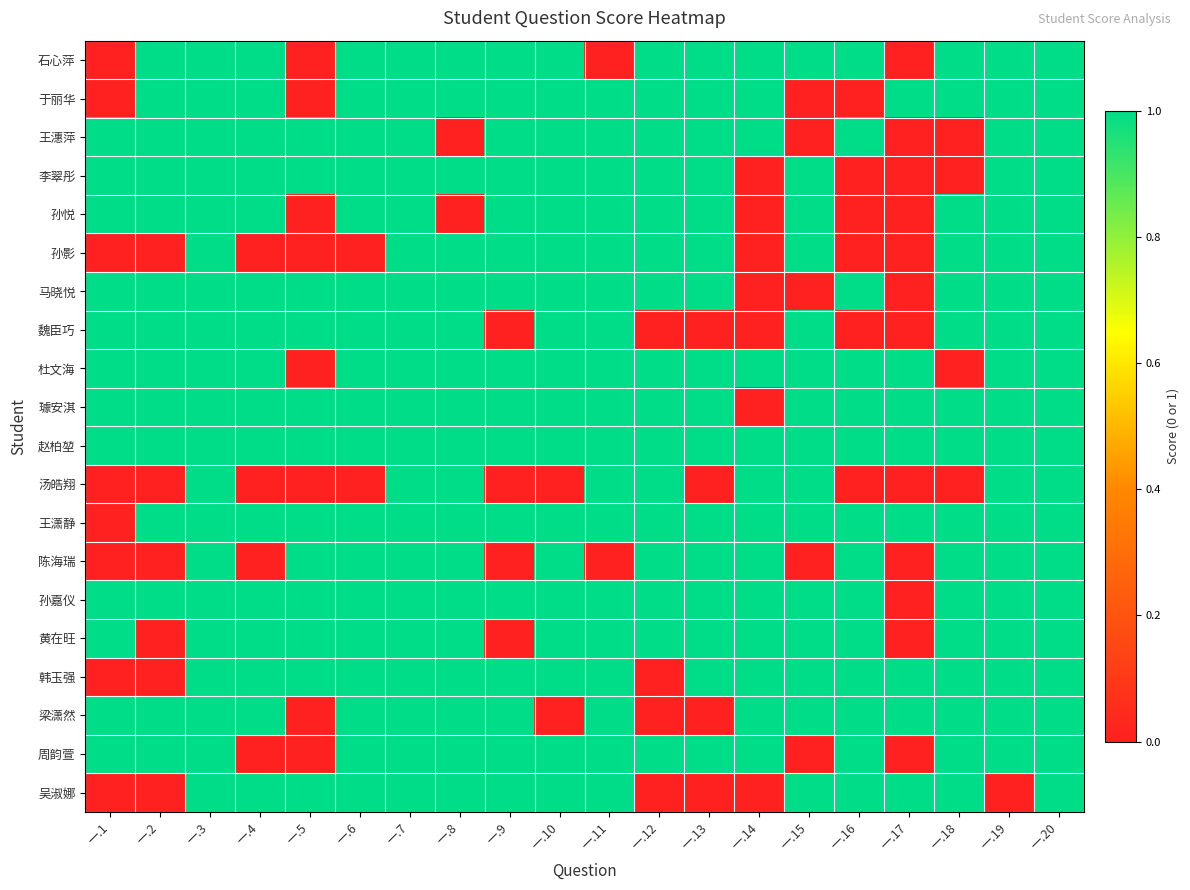

Reading left to right, what are all the values shown in this chart?

石心萍: 一.1=0	一.2=1	一.3=1	一.4=1	一.5=0	一.6=1	一.7=1	一.8=1	一.9=1	一.10=1	一.11=0	一.12=1	一.13=1	一.14=1	一.15=1	一.16=1	一.17=0	一.18=1	一.19=1	一.20=1
于丽华: 一.1=0	一.2=1	一.3=1	一.4=1	一.5=0	一.6=1	一.7=1	一.8=1	一.9=1	一.10=1	一.11=1	一.12=1	一.13=1	一.14=1	一.15=0	一.16=0	一.17=1	一.18=1	一.19=1	一.20=1
王潓萍: 一.1=1	一.2=1	一.3=1	一.4=1	一.5=1	一.6=1	一.7=1	一.8=0	一.9=1	一.10=1	一.11=1	一.12=1	一.13=1	一.14=1	一.15=0	一.16=1	一.17=0	一.18=0	一.19=1	一.20=1
李翠彤: 一.1=1	一.2=1	一.3=1	一.4=1	一.5=1	一.6=1	一.7=1	一.8=1	一.9=1	一.10=1	一.11=1	一.12=1	一.13=1	一.14=0	一.15=1	一.16=0	一.17=0	一.18=0	一.19=1	一.20=1
孙悦: 一.1=1	一.2=1	一.3=1	一.4=1	一.5=0	一.6=1	一.7=1	一.8=0	一.9=1	一.10=1	一.11=1	一.12=1	一.13=1	一.14=0	一.15=1	一.16=0	一.17=0	一.18=1	一.19=1	一.20=1
孙影: 一.1=0	一.2=0	一.3=1	一.4=0	一.5=0	一.6=0	一.7=1	一.8=1	一.9=1	一.10=1	一.11=1	一.12=1	一.13=1	一.14=0	一.15=1	一.16=0	一.17=0	一.18=1	一.19=1	一.20=1
马晓悦: 一.1=1	一.2=1	一.3=1	一.4=1	一.5=1	一.6=1	一.7=1	一.8=1	一.9=1	一.10=1	一.11=1	一.12=1	一.13=1	一.14=0	一.15=0	一.16=1	一.17=0	一.18=1	一.19=1	一.20=1
魏臣巧: 一.1=1	一.2=1	一.3=1	一.4=1	一.5=1	一.6=1	一.7=1	一.8=1	一.9=0	一.10=1	一.11=1	一.12=0	一.13=0	一.14=0	一.15=1	一.16=0	一.17=0	一.18=1	一.19=1	一.20=1
杜文海: 一.1=1	一.2=1	一.3=1	一.4=1	一.5=0	一.6=1	一.7=1	一.8=1	一.9=1	一.10=1	一.11=1	一.12=1	一.13=1	一.14=1	一.15=1	一.16=1	一.17=1	一.18=0	一.19=1	一.20=1
璩安淇: 一.1=1	一.2=1	一.3=1	一.4=1	一.5=1	一.6=1	一.7=1	一.8=1	一.9=1	一.10=1	一.11=1	一.12=1	一.13=1	一.14=0	一.15=1	一.16=1	一.17=1	一.18=1	一.19=1	一.20=1
赵柏堃: 一.1=1	一.2=1	一.3=1	一.4=1	一.5=1	一.6=1	一.7=1	一.8=1	一.9=1	一.10=1	一.11=1	一.12=1	一.13=1	一.14=1	一.15=1	一.16=1	一.17=1	一.18=1	一.19=1	一.20=1
汤皓翔: 一.1=0	一.2=0	一.3=1	一.4=0	一.5=0	一.6=0	一.7=1	一.8=1	一.9=0	一.10=0	一.11=1	一.12=1	一.13=0	一.14=1	一.15=1	一.16=0	一.17=0	一.18=0	一.19=1	一.20=1
王潇静: 一.1=0	一.2=1	一.3=1	一.4=1	一.5=1	一.6=1	一.7=1	一.8=1	一.9=1	一.10=1	一.11=1	一.12=1	一.13=1	一.14=1	一.15=1	一.16=1	一.17=1	一.18=1	一.19=1	一.20=1
陈海瑞: 一.1=0	一.2=0	一.3=1	一.4=0	一.5=1	一.6=1	一.7=1	一.8=1	一.9=0	一.10=1	一.11=0	一.12=1	一.13=1	一.14=1	一.15=0	一.16=1	一.17=0	一.18=1	一.19=1	一.20=1
孙嘉仪: 一.1=1	一.2=1	一.3=1	一.4=1	一.5=1	一.6=1	一.7=1	一.8=1	一.9=1	一.10=1	一.11=1	一.12=1	一.13=1	一.14=1	一.15=1	一.16=1	一.17=0	一.18=1	一.19=1	一.20=1
黄在旺: 一.1=1	一.2=0	一.3=1	一.4=1	一.5=1	一.6=1	一.7=1	一.8=1	一.9=0	一.10=1	一.11=1	一.12=1	一.13=1	一.14=1	一.15=1	一.16=1	一.17=0	一.18=1	一.19=1	一.20=1
韩玉强: 一.1=0	一.2=0	一.3=1	一.4=1	一.5=1	一.6=1	一.7=1	一.8=1	一.9=1	一.10=1	一.11=1	一.12=0	一.13=1	一.14=1	一.15=1	一.16=1	一.17=1	一.18=1	一.19=1	一.20=1
梁潇然: 一.1=1	一.2=1	一.3=1	一.4=1	一.5=0	一.6=1	一.7=1	一.8=1	一.9=1	一.10=0	一.11=1	一.12=0	一.13=0	一.14=1	一.15=1	一.16=1	一.17=1	一.18=1	一.19=1	一.20=1
周韵萱: 一.1=1	一.2=1	一.3=1	一.4=0	一.5=0	一.6=1	一.7=1	一.8=1	一.9=1	一.10=1	一.11=1	一.12=1	一.13=1	一.14=1	一.15=0	一.16=1	一.17=0	一.18=1	一.19=1	一.20=1
吴淑娜: 一.1=0	一.2=0	一.3=1	一.4=1	一.5=1	一.6=1	一.7=1	一.8=1	一.9=1	一.10=1	一.11=1	一.12=0	一.13=0	一.14=0	一.15=1	一.16=1	一.17=1	一.18=1	一.19=0	一.20=1